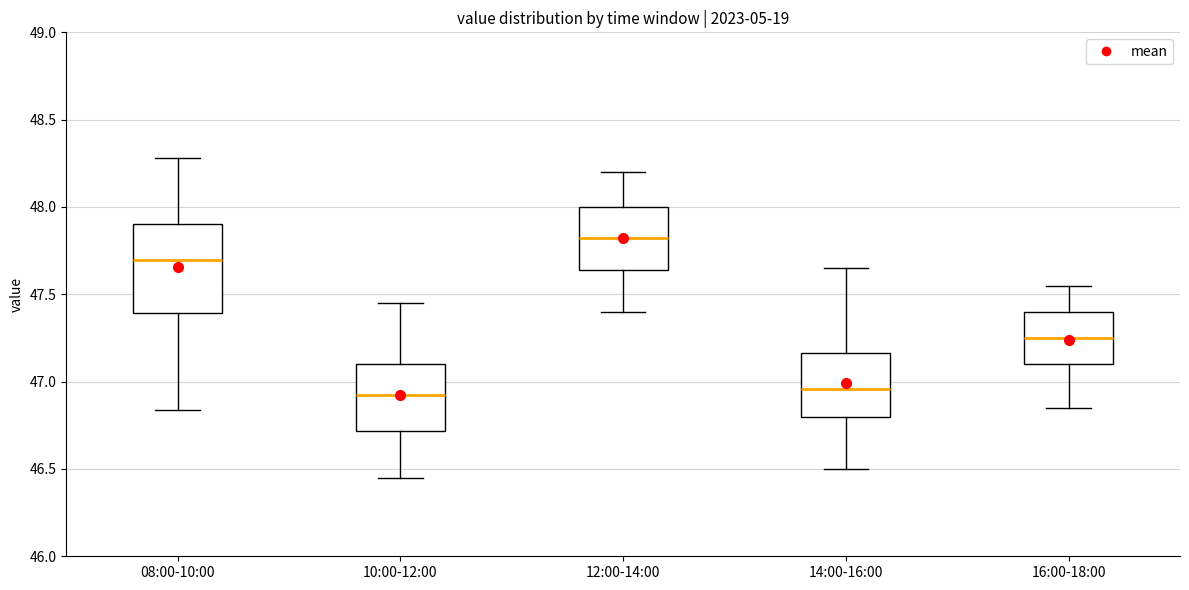

Which box is the tallest, from its lower edge to its upper edge?

08:00-10:00